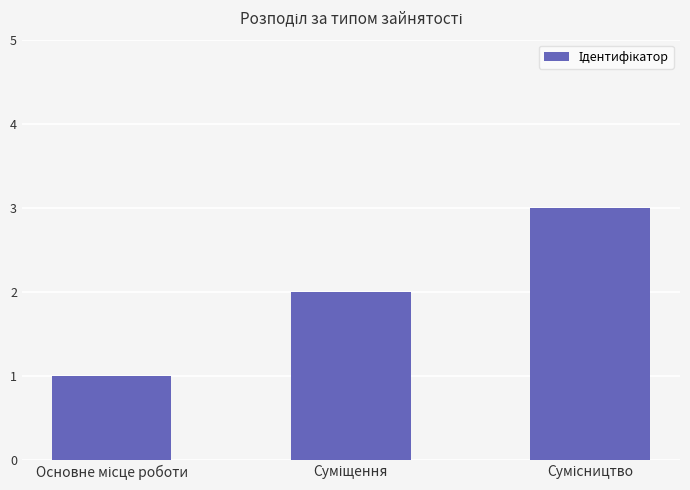

Reading left to right, transcribe all the data shown in this chart.

1	2	3